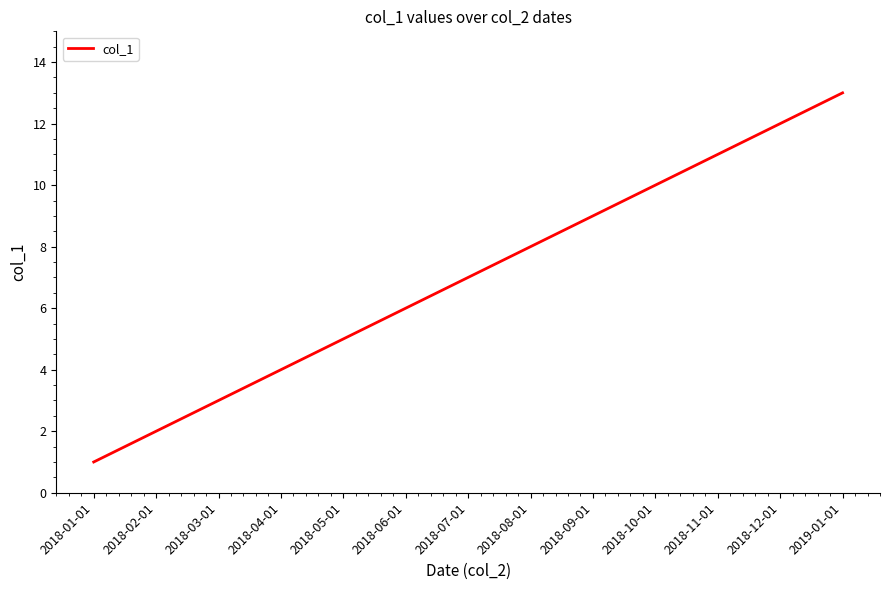

Reading left to right, list all the values displayed in this chart.

1	2	3	4	5	6	7	8	9	10	11	12	13